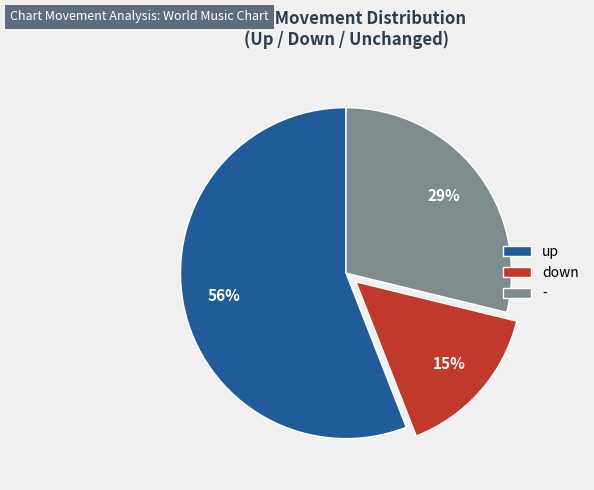

What is the smallest slice in the pie chart?

down